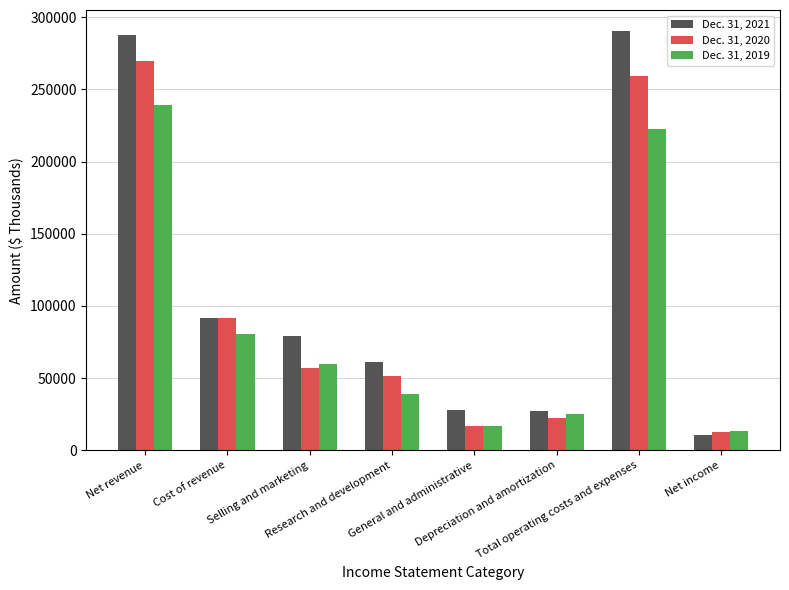

Which series has the largest range (max minus min)?

Dec. 31, 2021